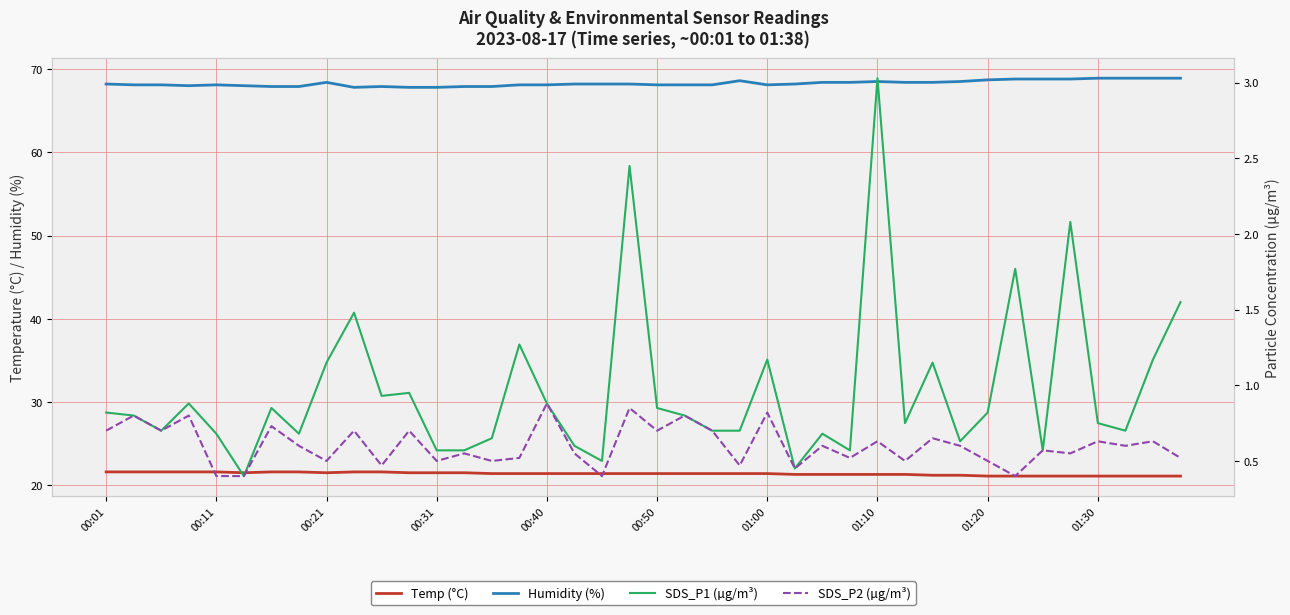

True or false: SDS_P1 (µg/m³) and Humidity (%) intersect in this chart.

False